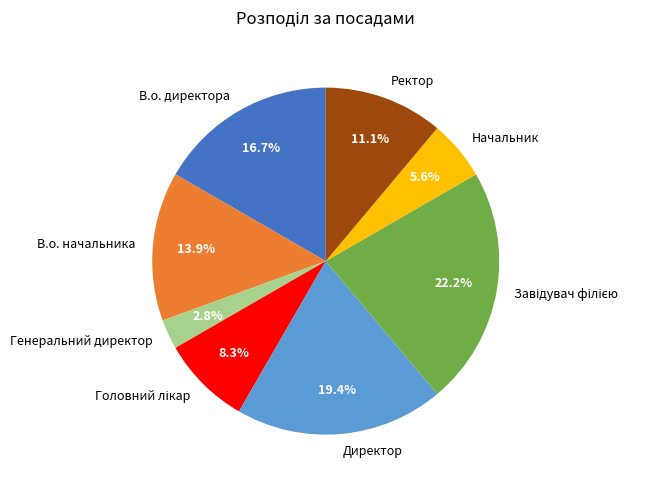

How many slices are in this pie chart?

8